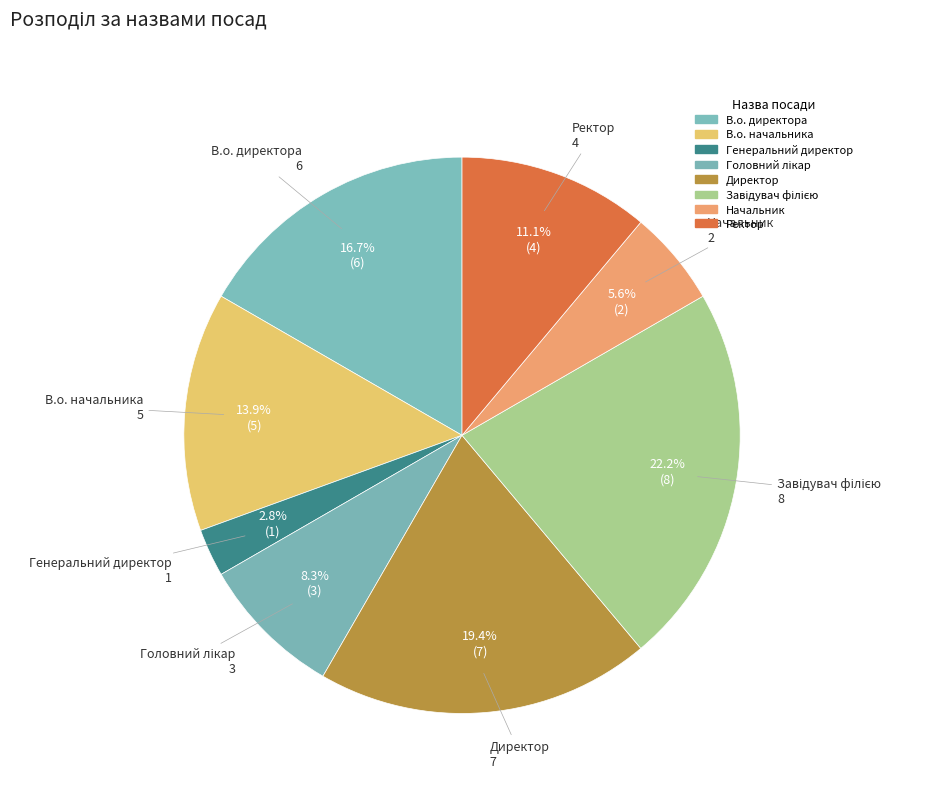

Which category has the smallest portion of the pie?

Генеральний директор